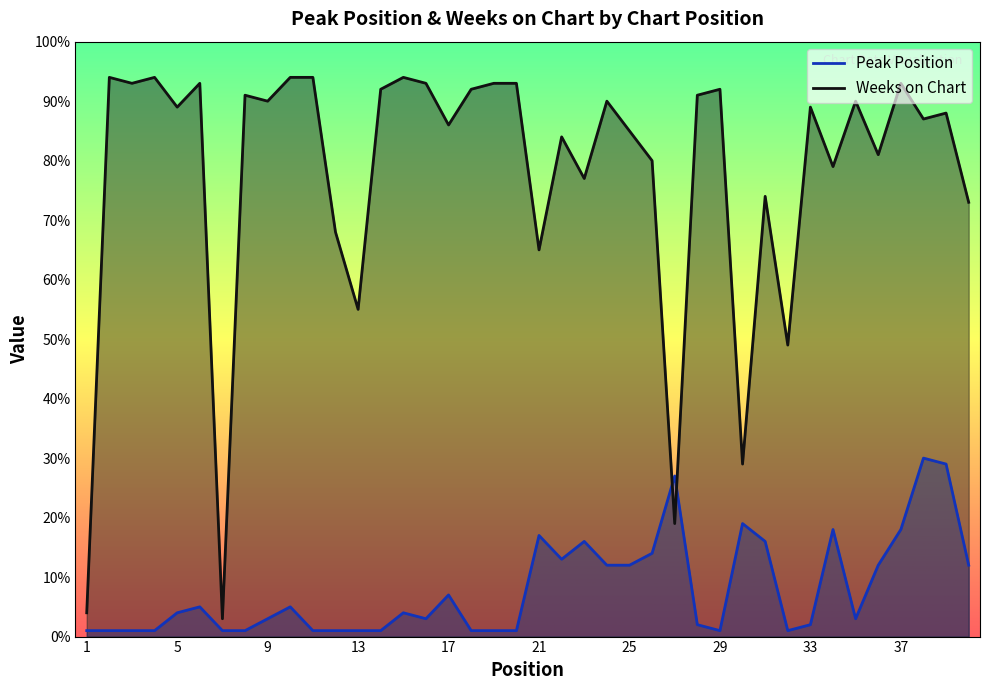

Where is Weeks on Chart nearest to the value 48?

32